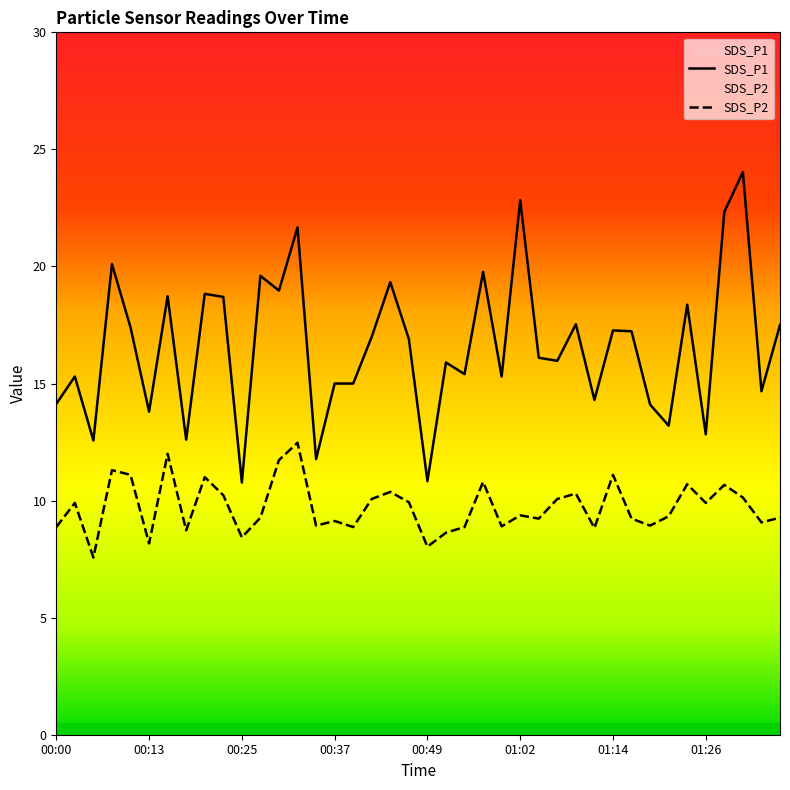

Count the number of data series in this chart.

2